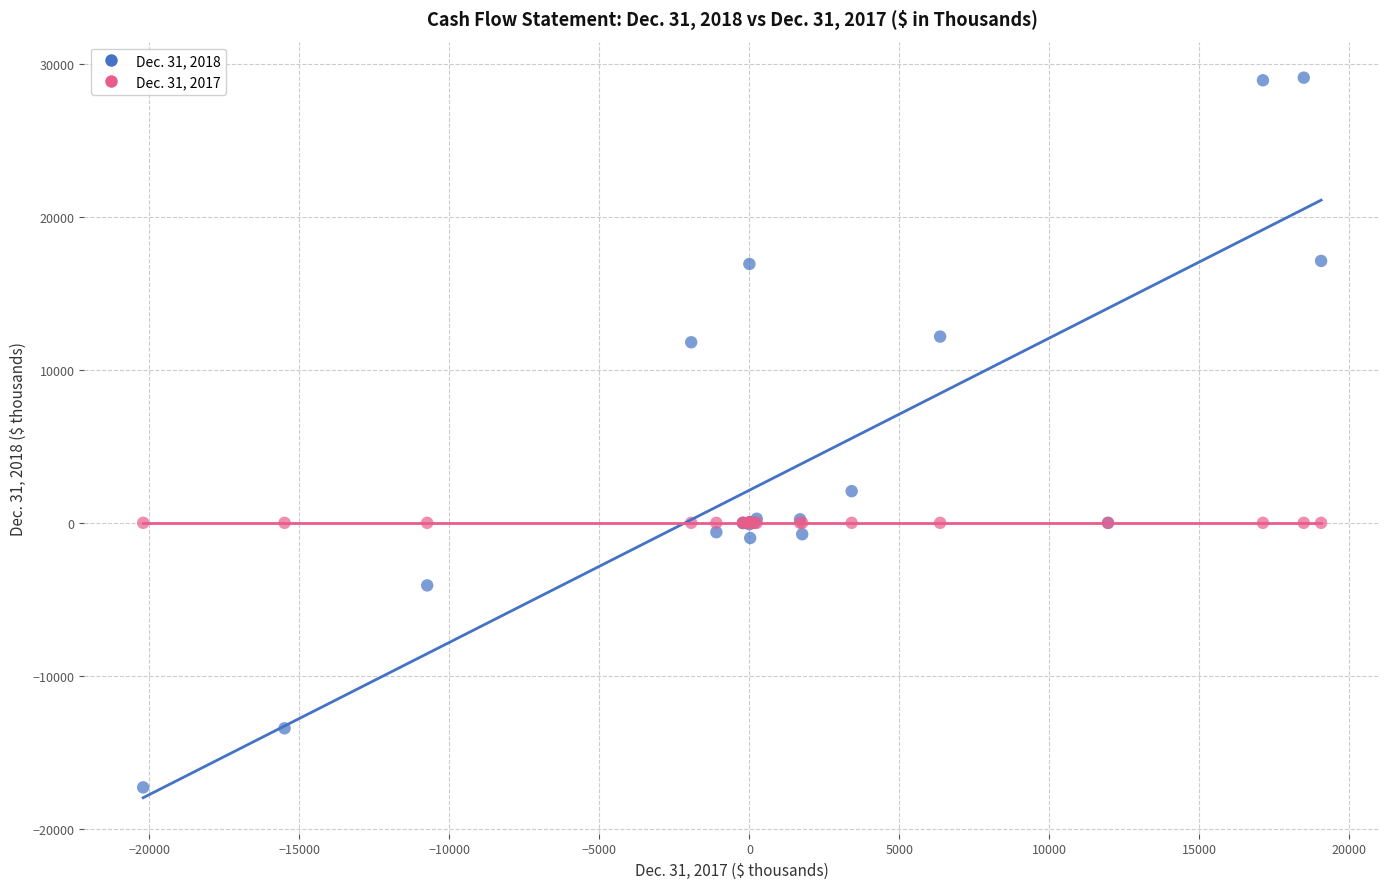

Which series reaches the minimum Y coordinate?

Dec. 31, 2018